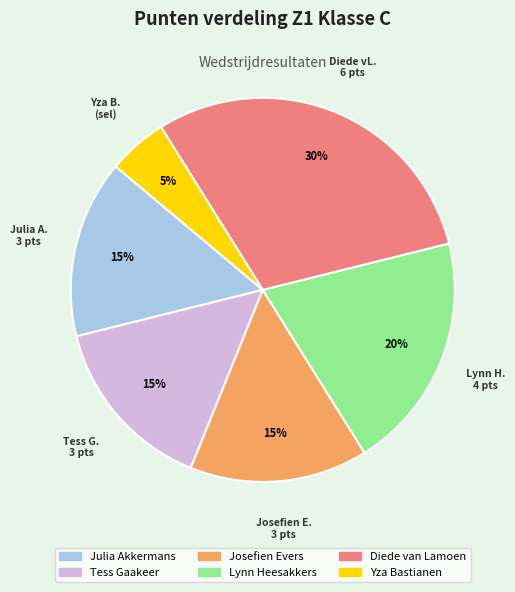

What is the ratio of the value at Diede van Lamoen to the value at Julia Akkermans?

2.0